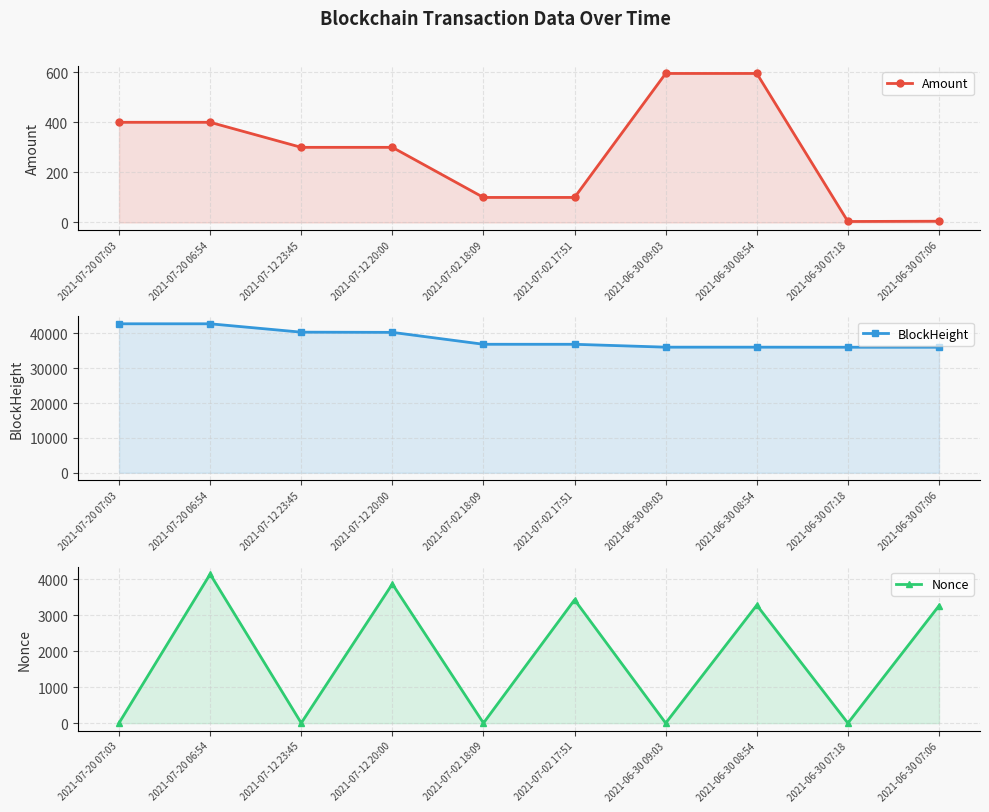

What is the value of the BlockHeight point at the 4th from the left?

40324.0